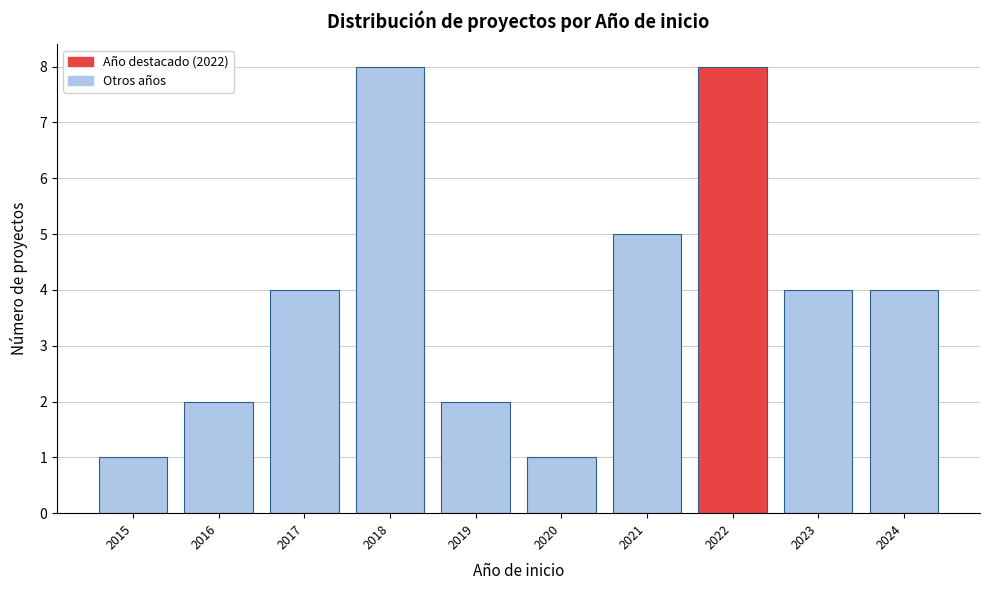

Reading left to right, extract all data points from this chart.

1	2	4	8	2	1	5	8	4	4